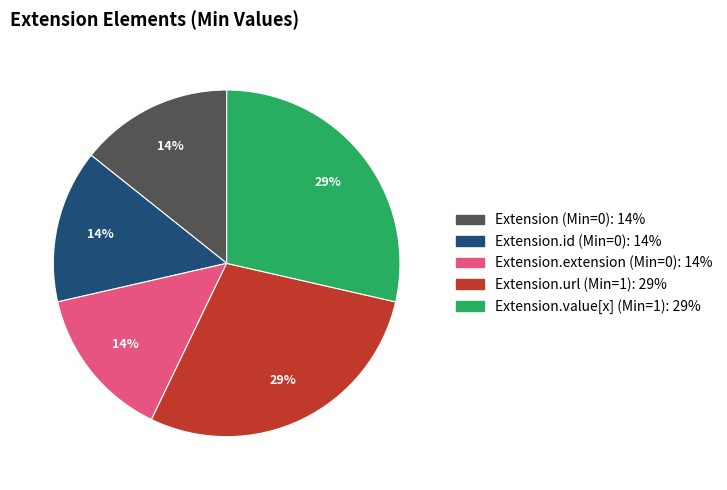

Count the number of slices in the pie.

5